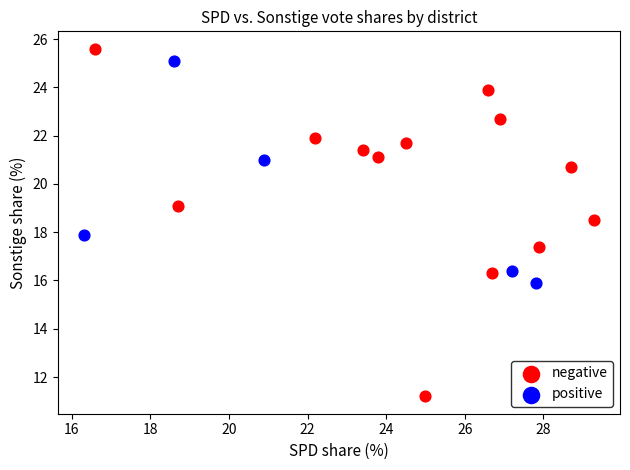

What are all the series names shown in the legend?

negative, positive